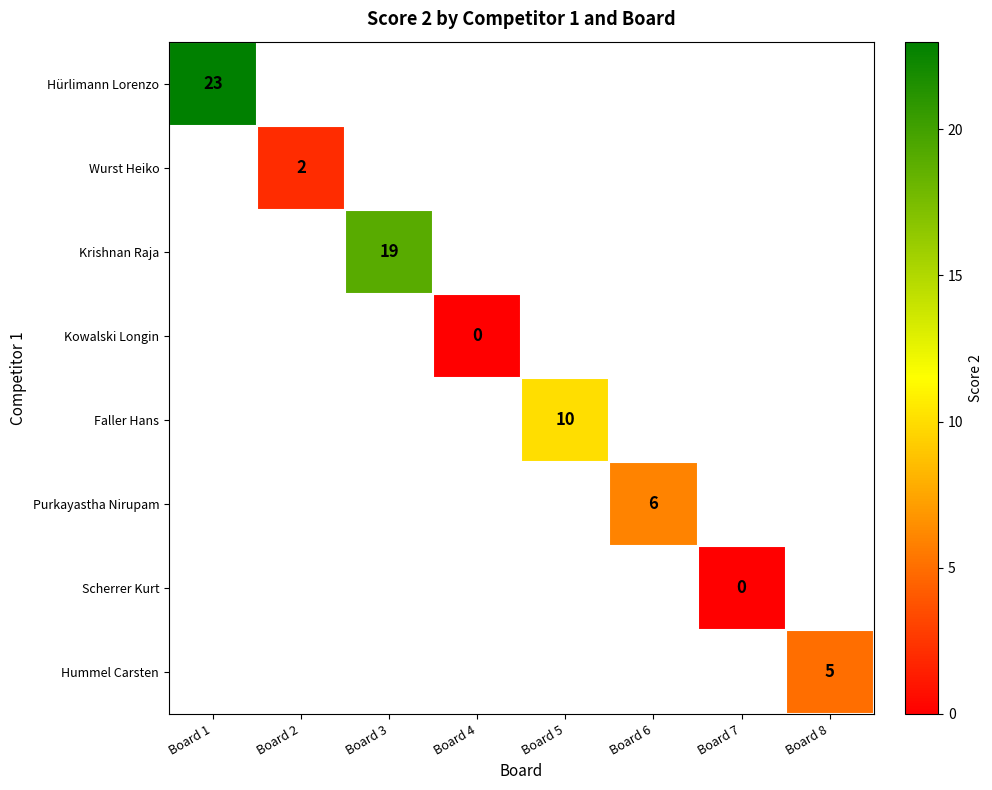

True or false: Wurst Heiko has a value of 1 at Board 2.

False